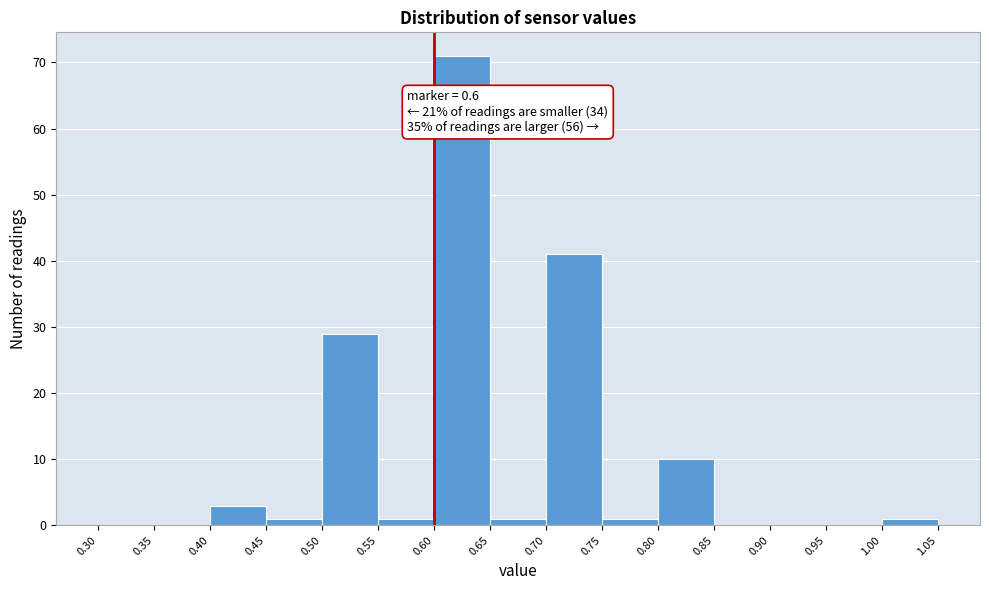

Over which range of the x-axis is the bar tallest?

0.60 to 0.65